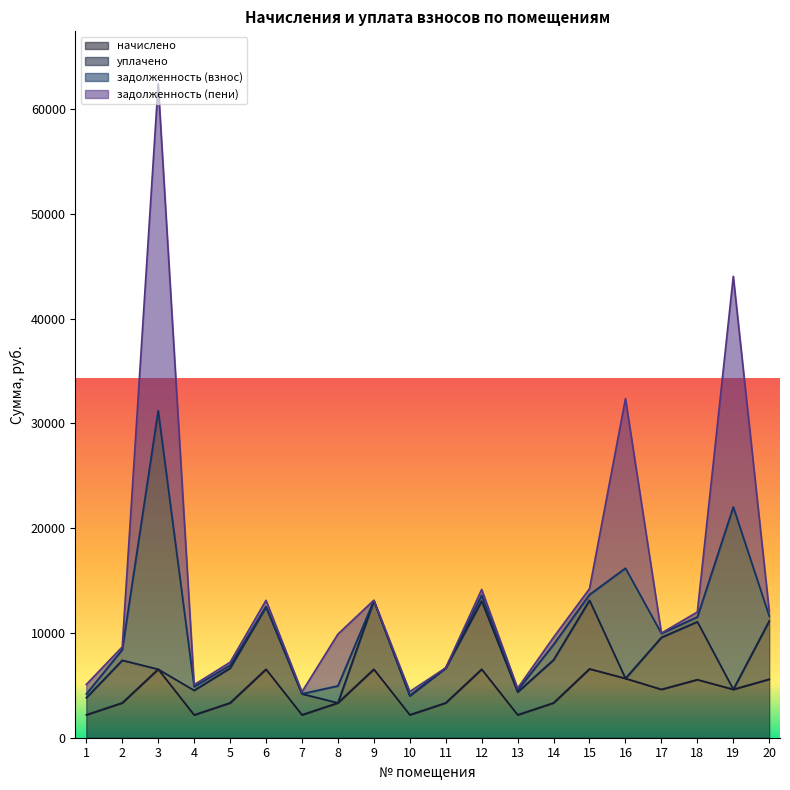

What are all the series names shown in the legend?

начислено, уплачено, задолженность (взнос), задолженность (пени)